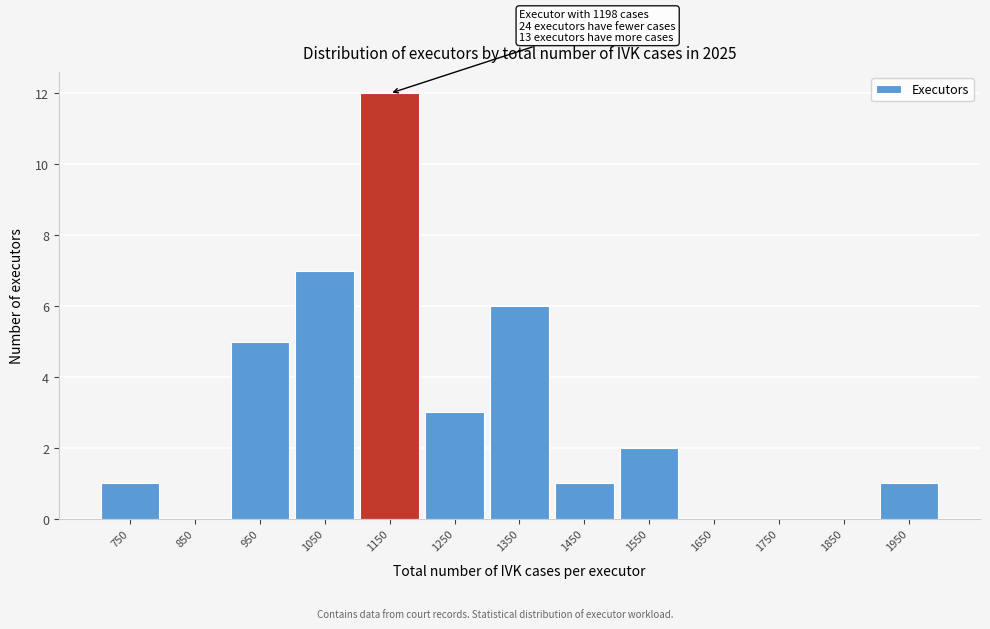

Over which range of the x-axis is the bar tallest?

1100 to 1200